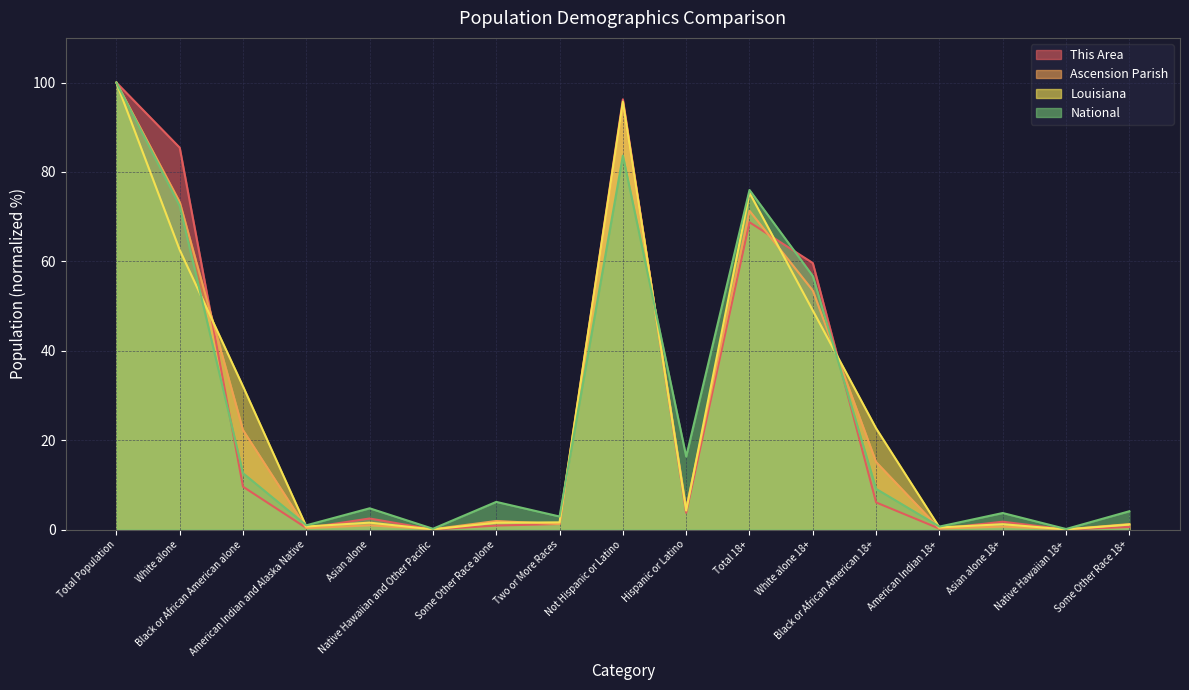

Where is the first local minimum for This Area?

American Indian and Alaska Native